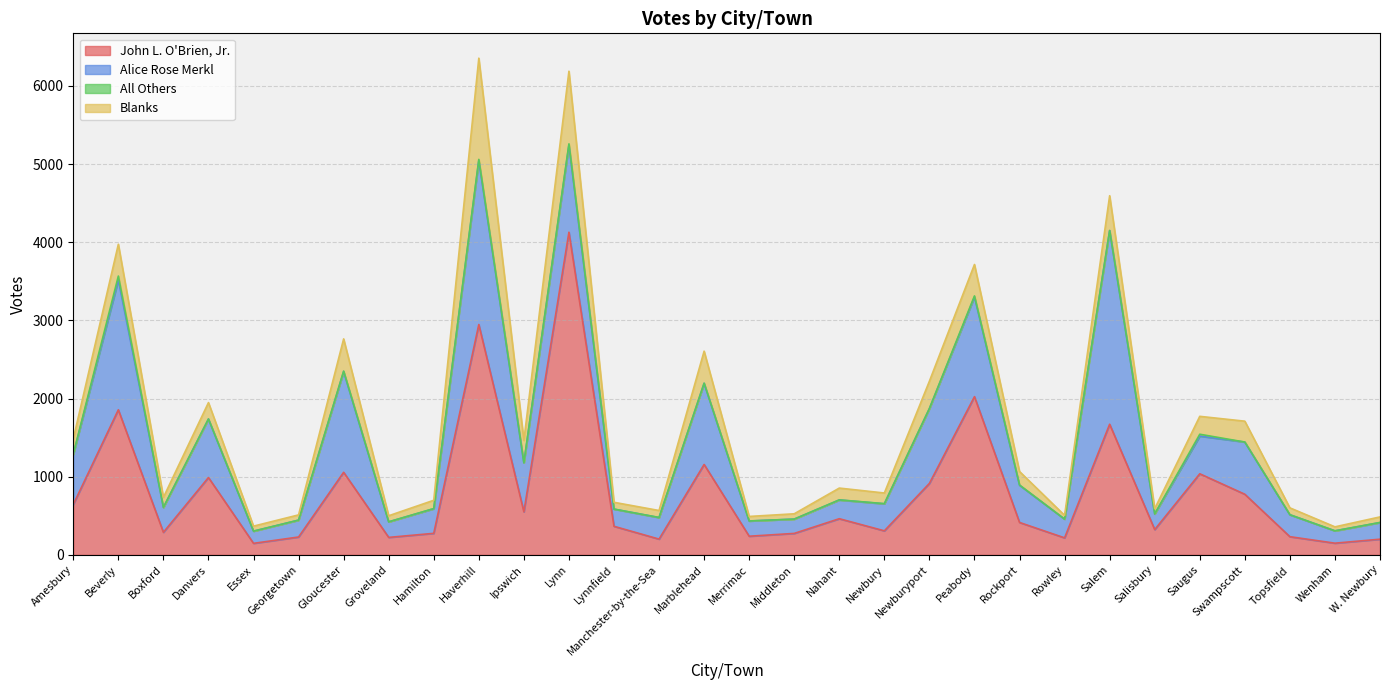

What is the difference between the John L. O'Brien, Jr. values at Hamilton and Newburyport?

639